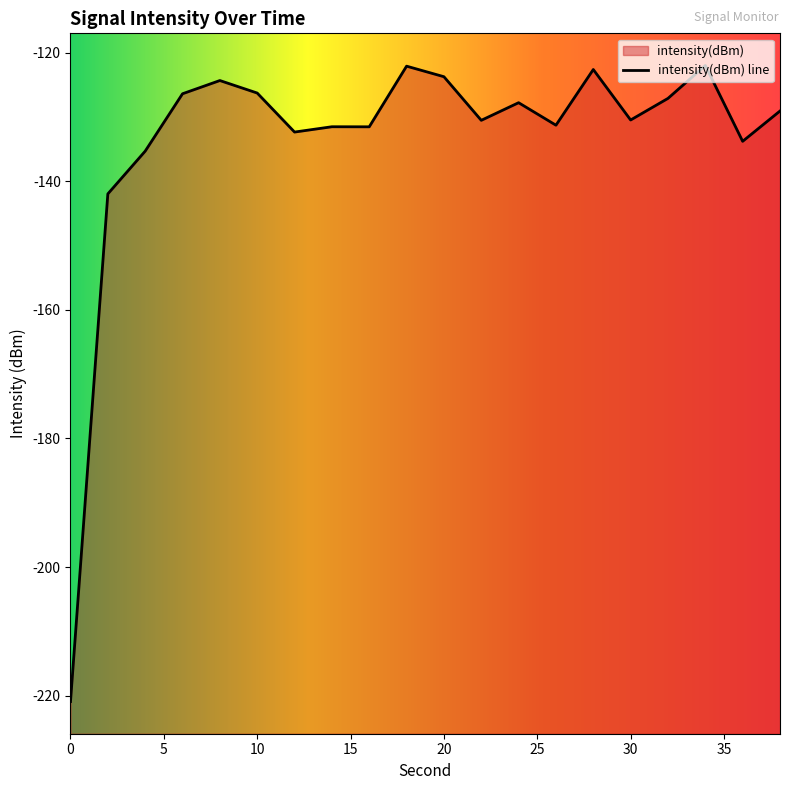

The chart shows a value of -70.2 at 10. True or false?

False